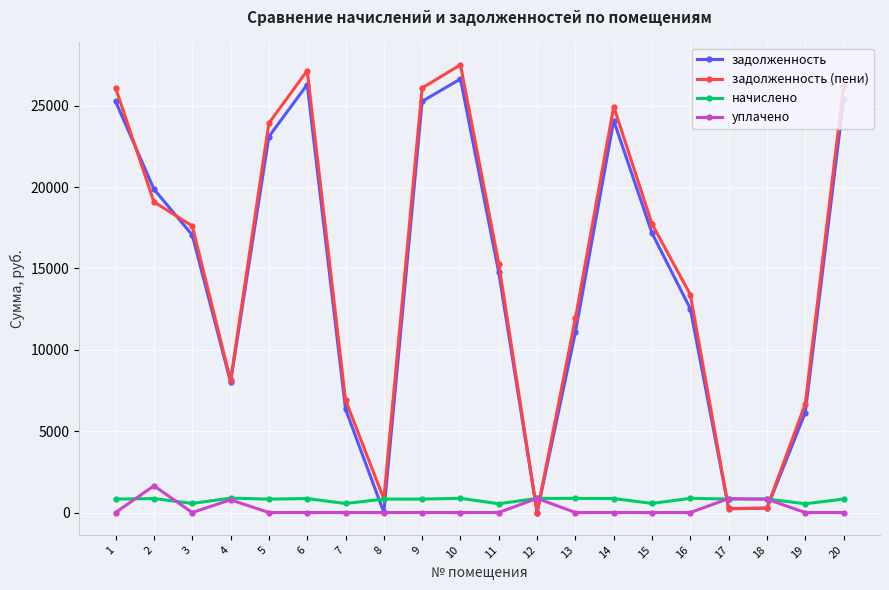

Where do уплачено and задолженность (пени) first cross each other?

11 and 12